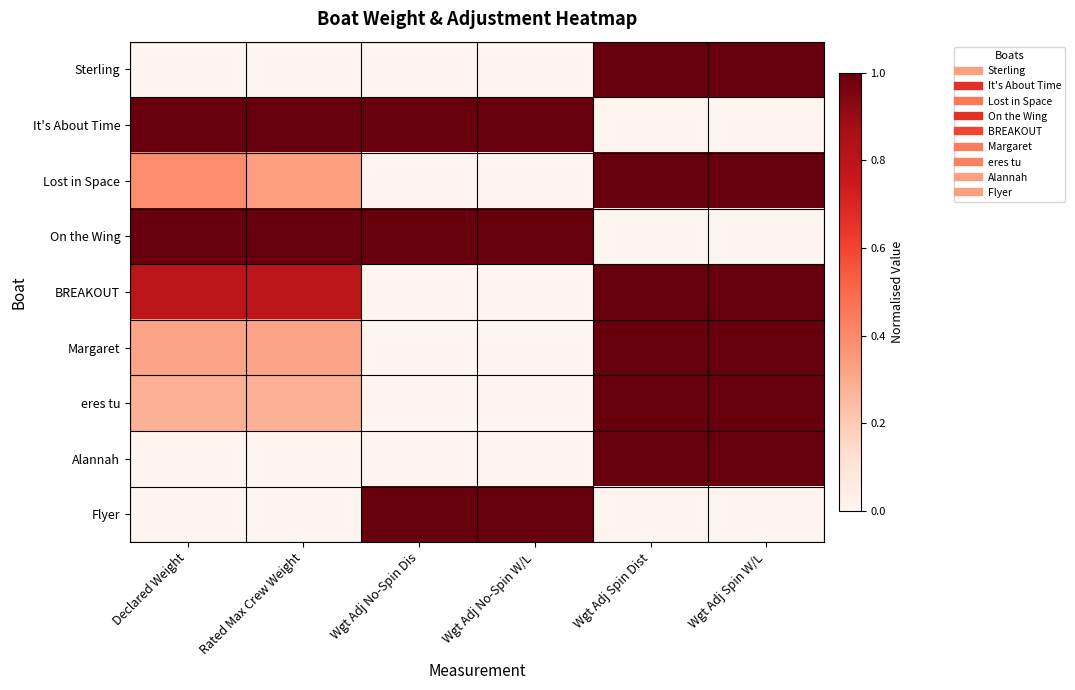

Count the number of categories in the chart.

6